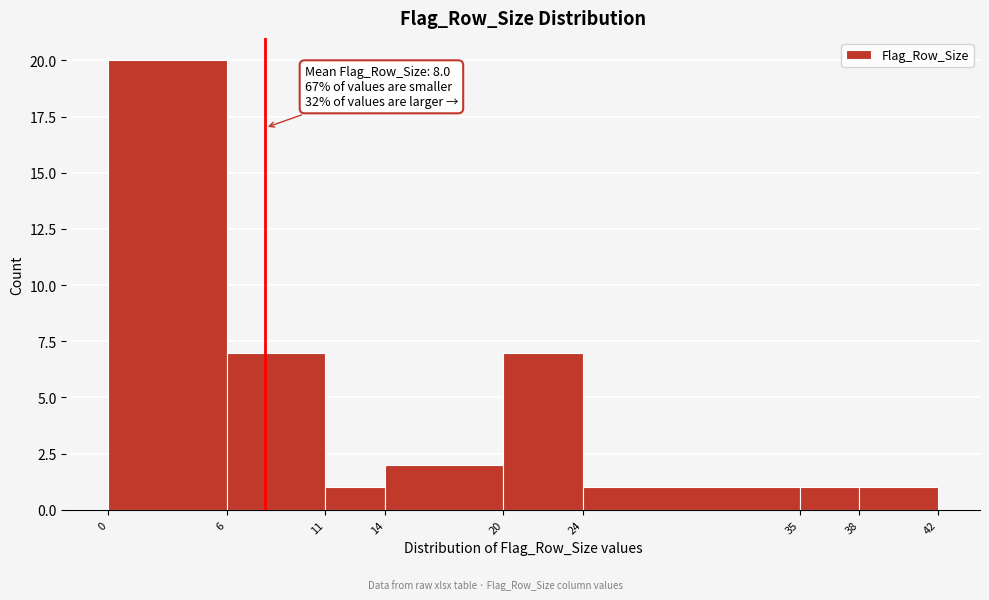

Which range on the x-axis has the tallest bar?

0 to 6